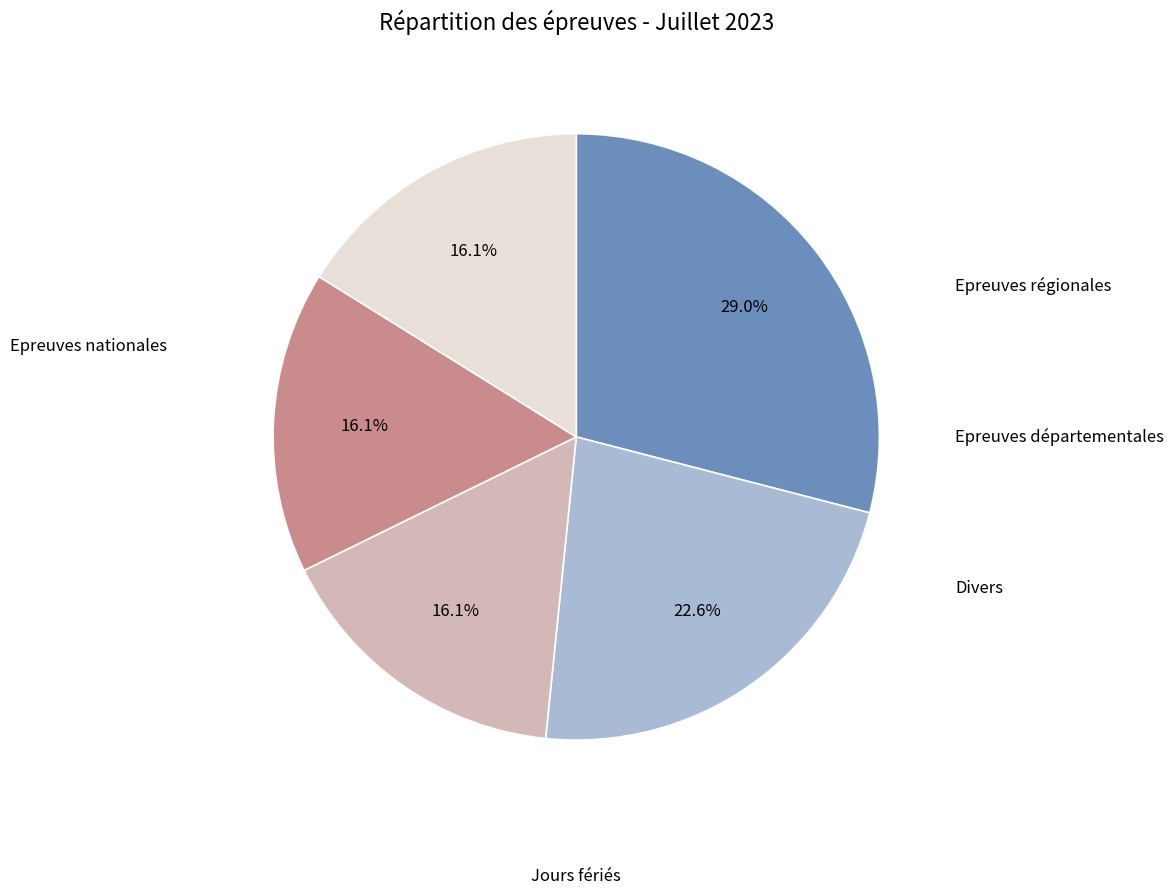

Count the number of slices in the pie.

5